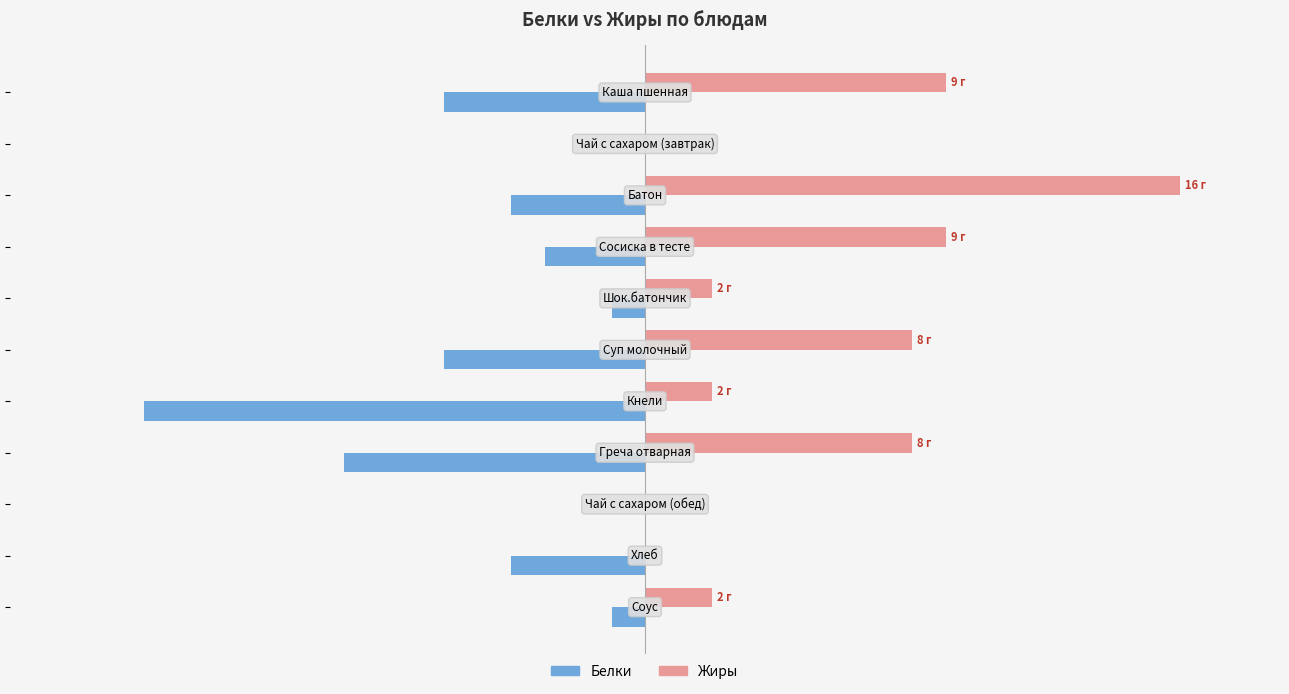

What are all the series names shown in the legend?

Белки, Жиры